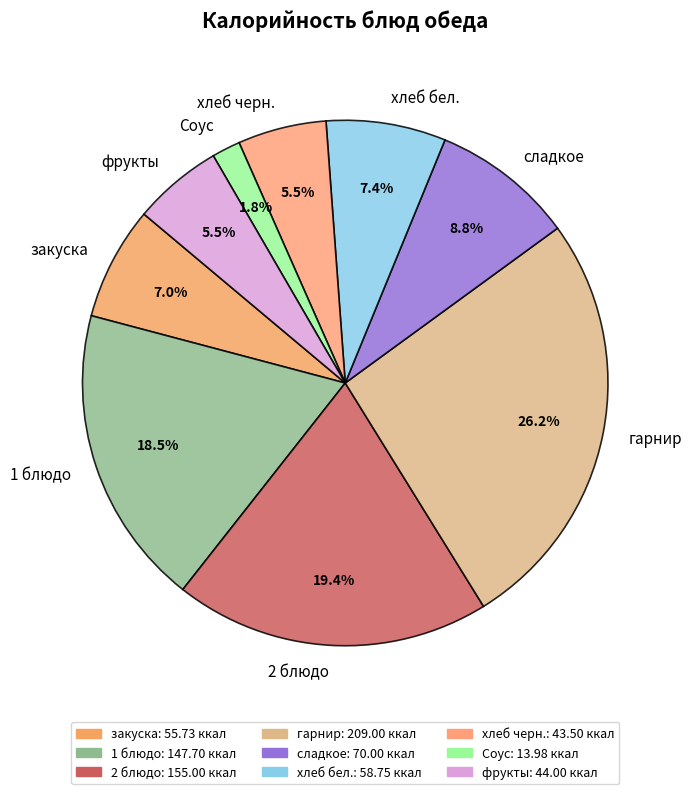

Which category has the smallest portion of the pie?

Соус